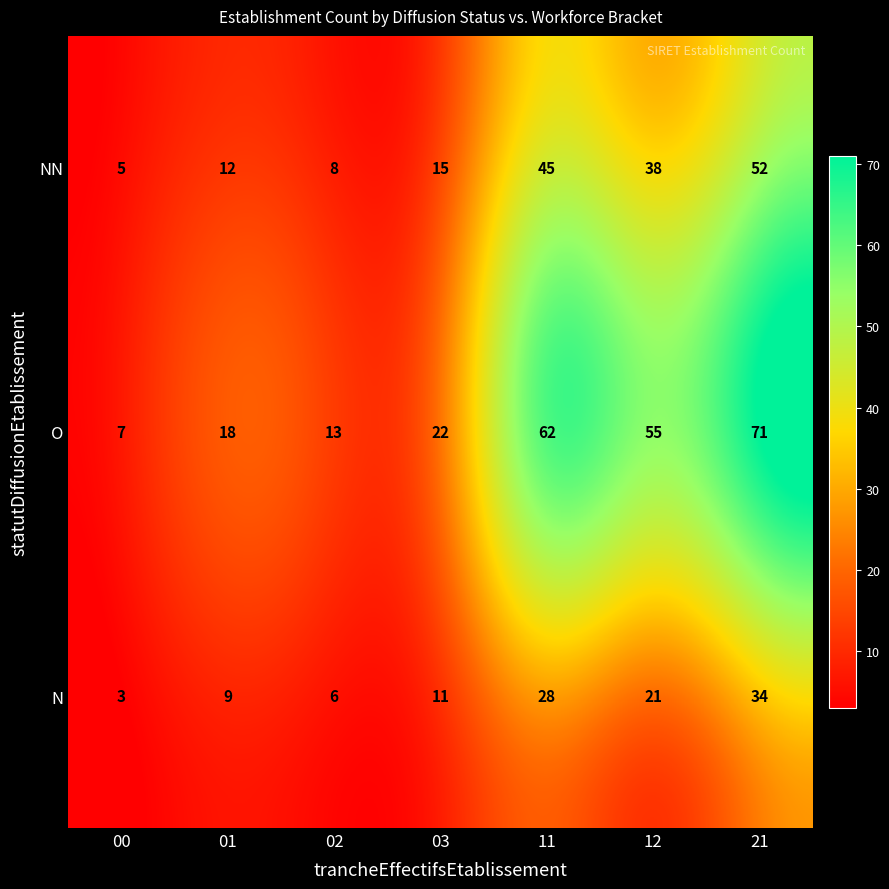

Which series has the largest range (max minus min)?

O